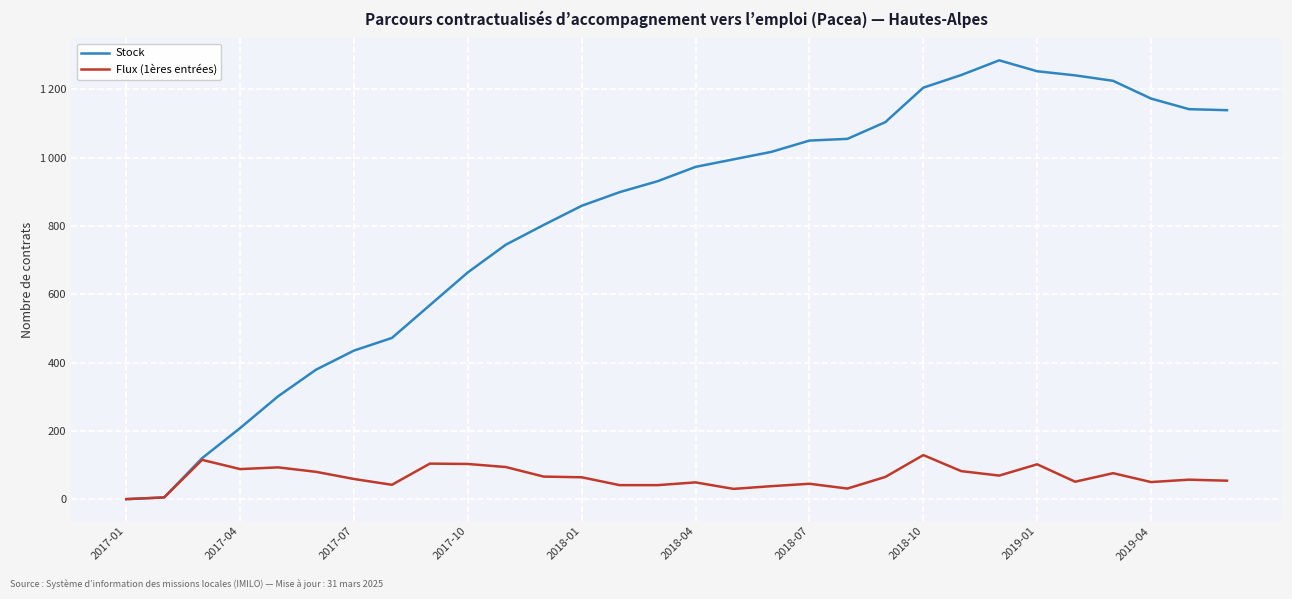

Rank the series by their maximum value, from highest to lowest.

Stock, Flux (1ères entrées)